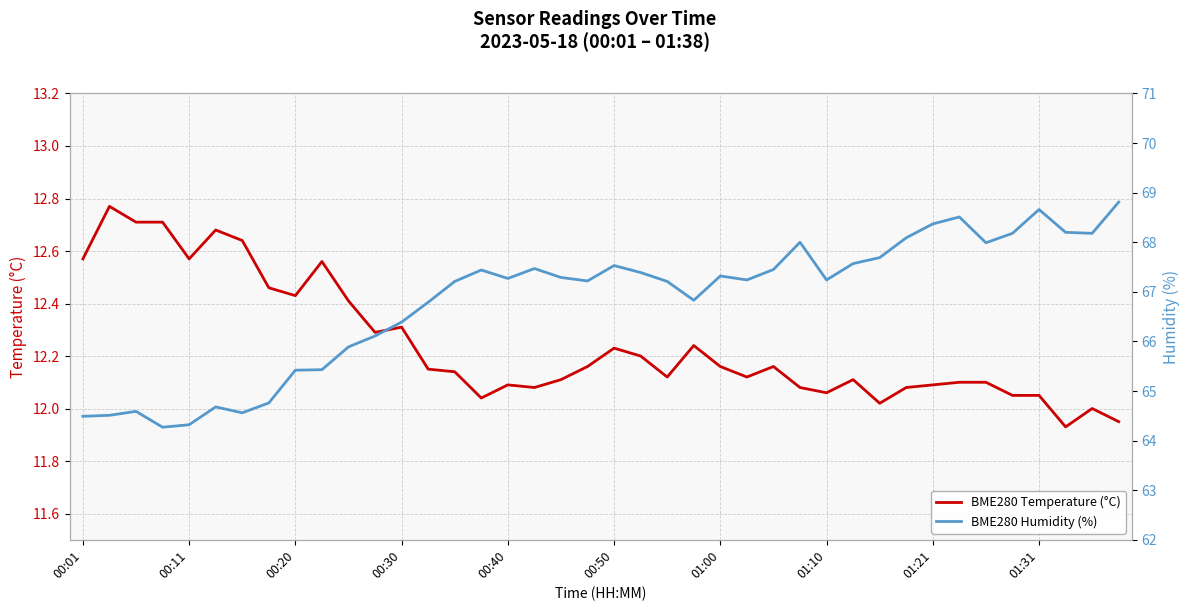

The BME280 Humidity (%) series shows 67.2 at 01:10. True or false?

True